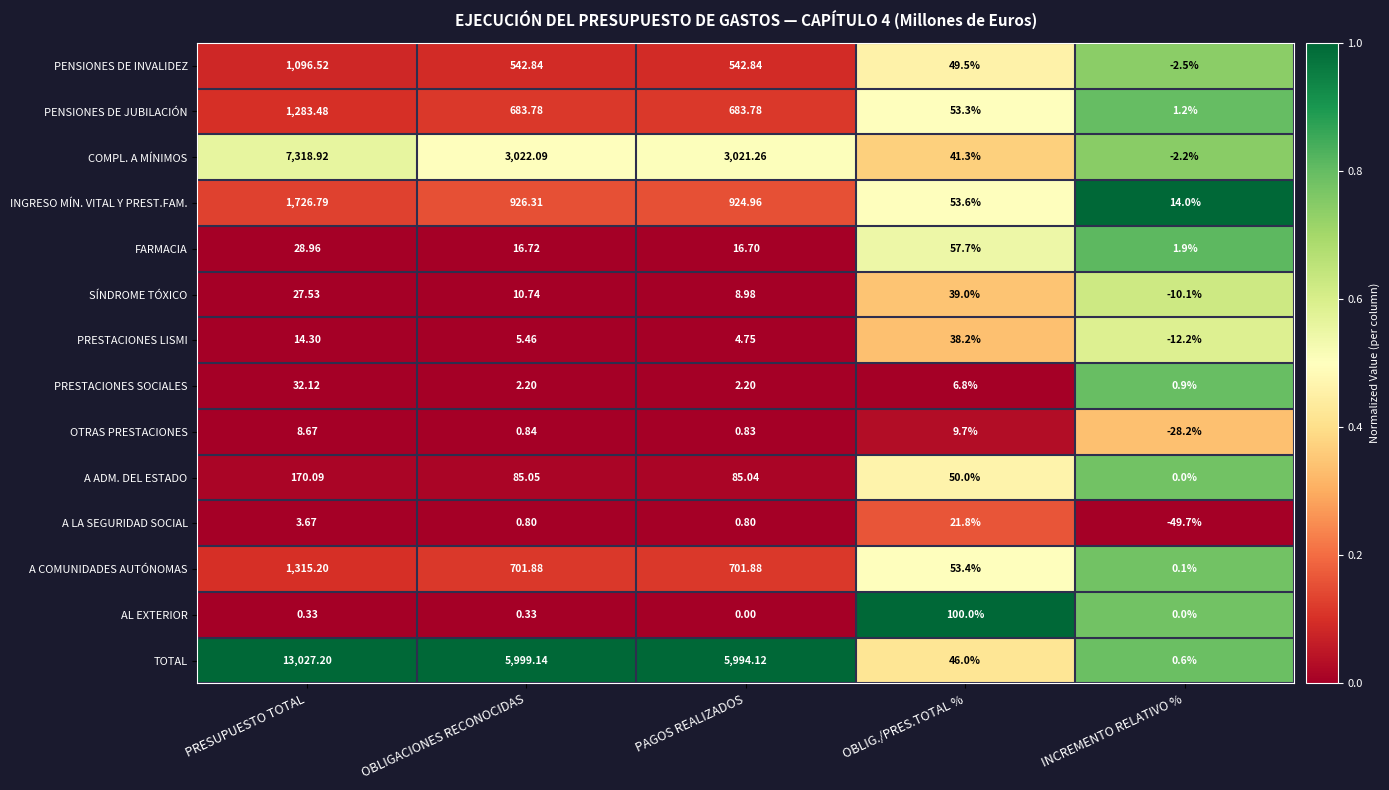

Rank the series by their maximum value, from lowest to highest.

OTRAS PRESTACIONES, A LA SEGURIDAD SOCIAL, PRESTACIONES SOCIALES, PRESTACIONES LISMI, SÍNDROME TÓXICO, FARMACIA, AL EXTERIOR, A ADM. DEL ESTADO, PENSIONES DE INVALIDEZ, PENSIONES DE JUBILACIÓN, A COMUNIDADES AUTÓNOMAS, INGRESO MÍN. VITAL Y PREST.FAM., COMPL. A MÍNIMOS, TOTAL